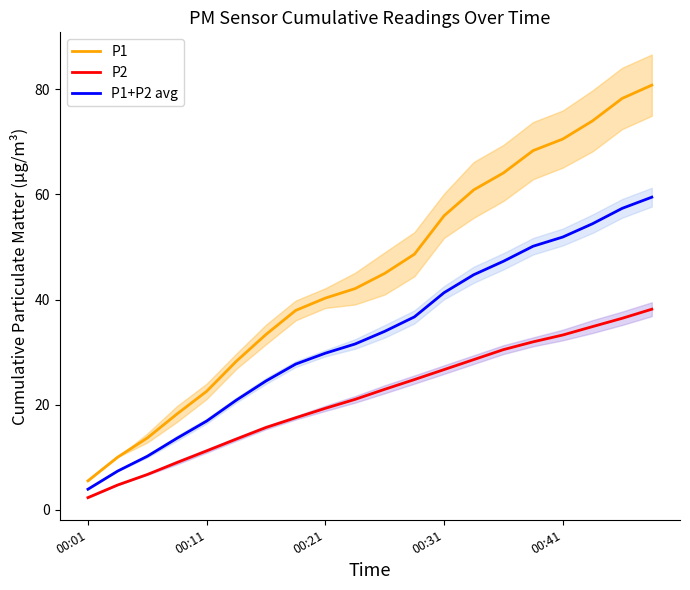

The value of P2 at 10 is 34.7. True or false?

False